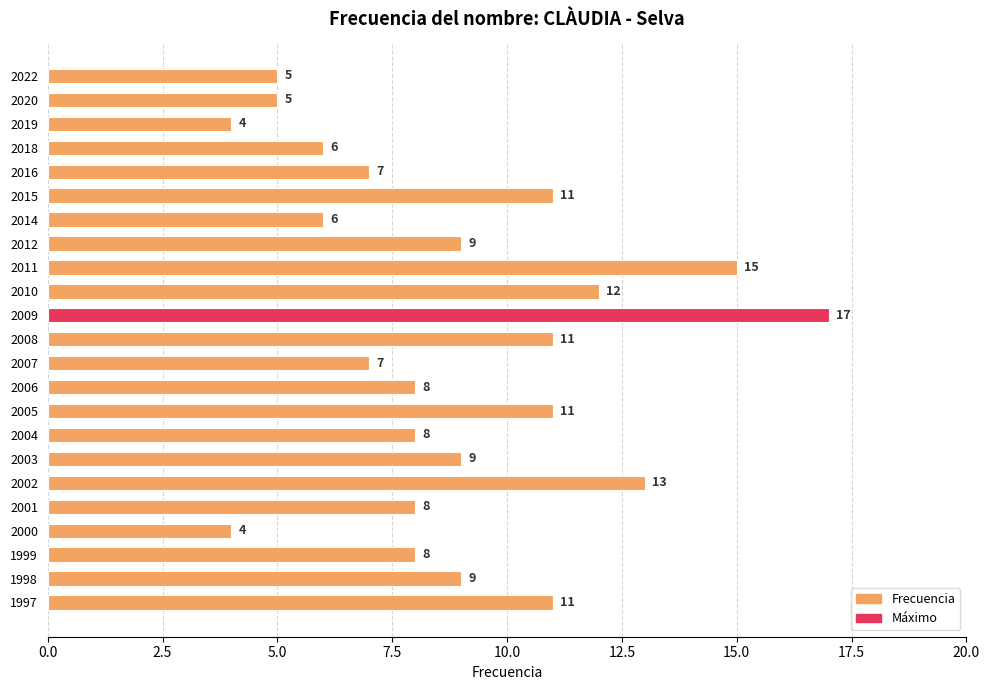

What is the value of the 22nd bar from the left?

9